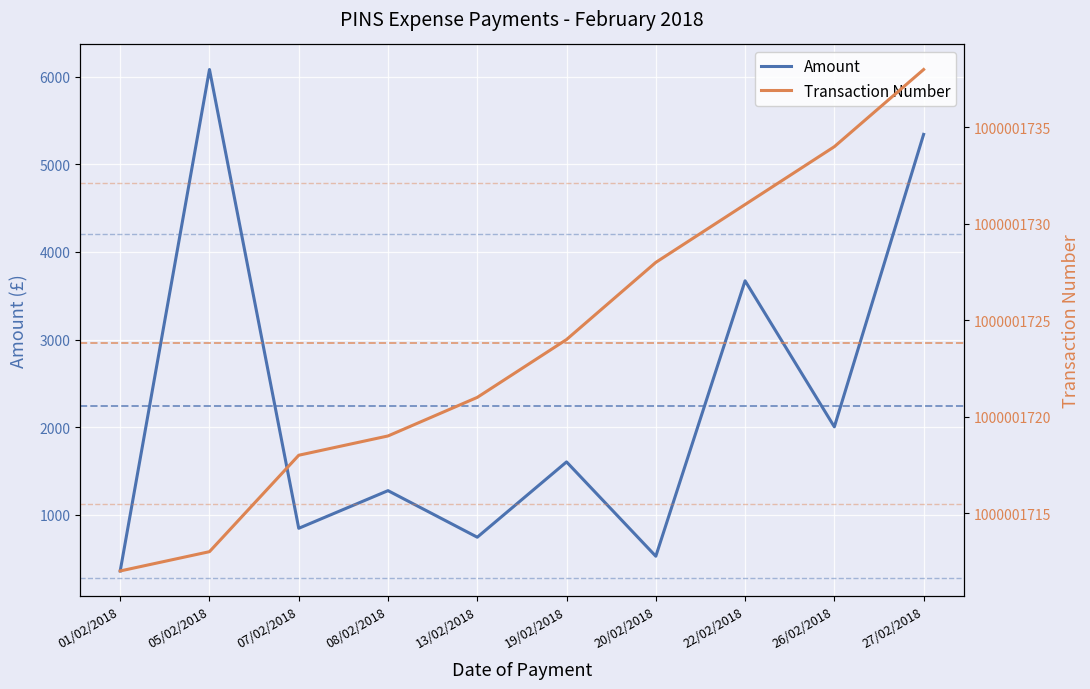

In Amount, how many points are lower than both neighbors (excluding endpoints)?

4